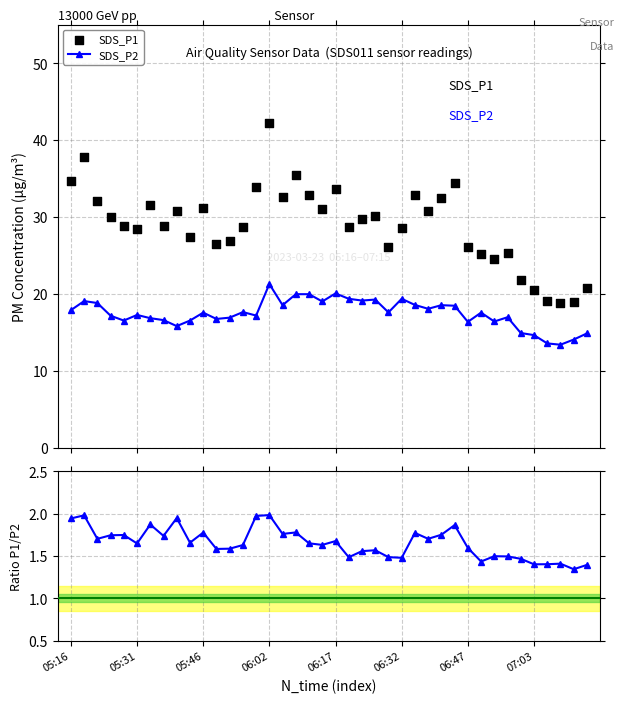

At which category is the sum across all series the highest?

06:02